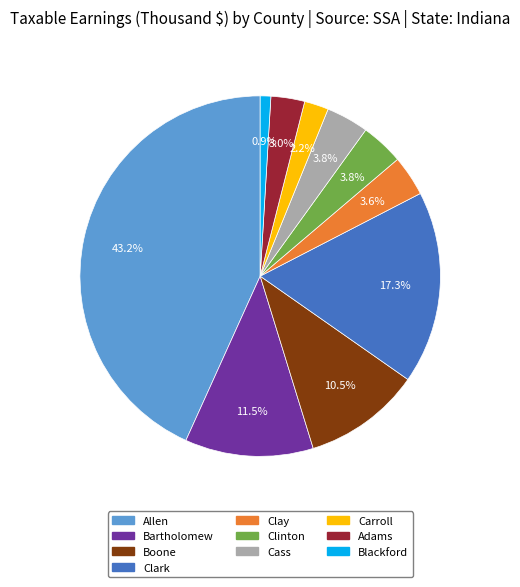

To the nearest percent, what portion does Cass represent?

4%